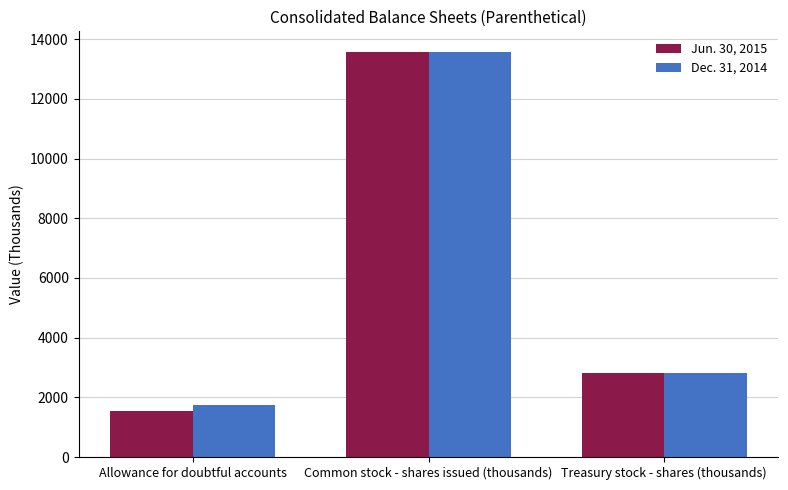

Rank the categories by Jun. 30, 2015 value from highest to lowest.

Common stock - shares issued (thousands), Treasury stock - shares (thousands), Allowance for doubtful accounts